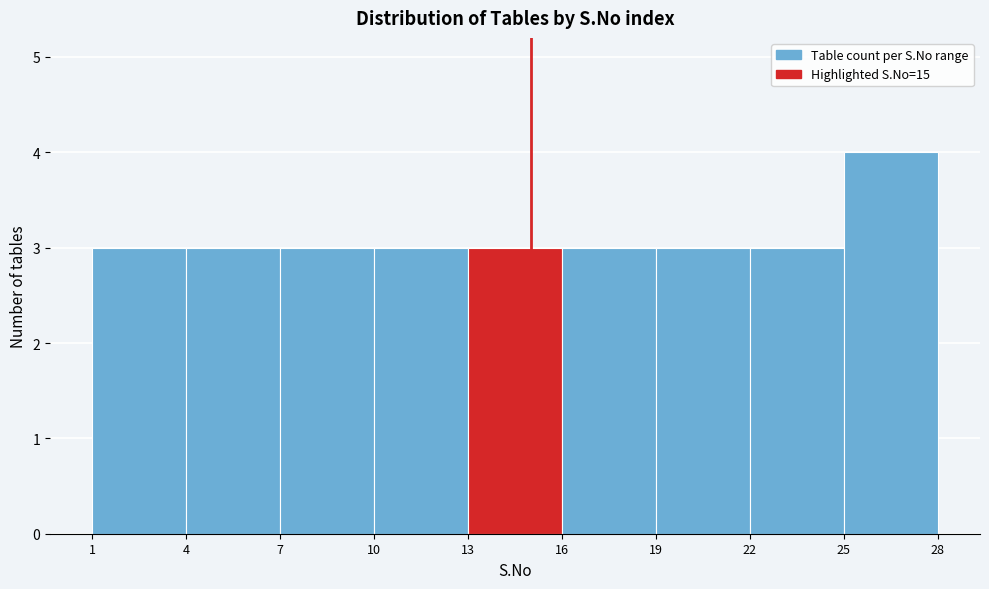

What is the height of the bar covering 25 to 28 on the x-axis? The values are not printed on the chart, so give them approximately, as read against the axis.

4